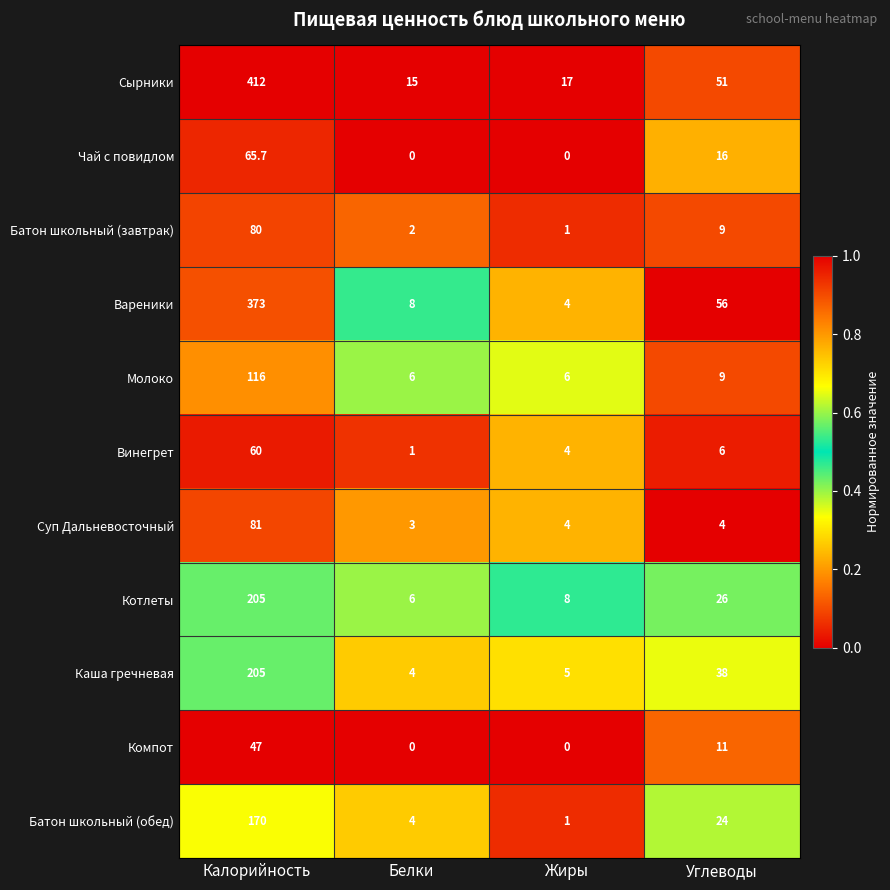

What is the difference between the Винегрет values at Белки and Жиры?

3.0